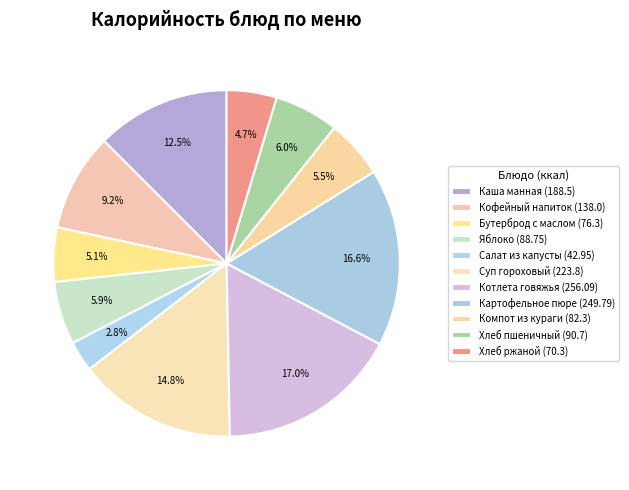

How many segments does this pie chart have?

11